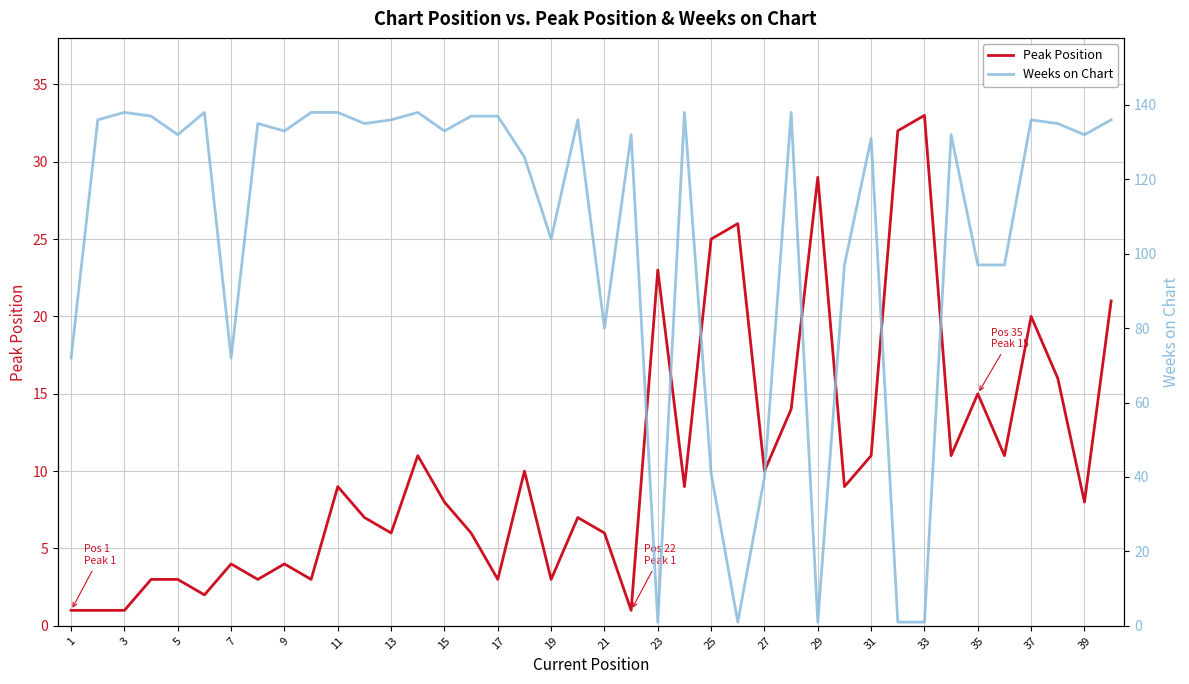

Is this an area chart (filled region under the line)?

No